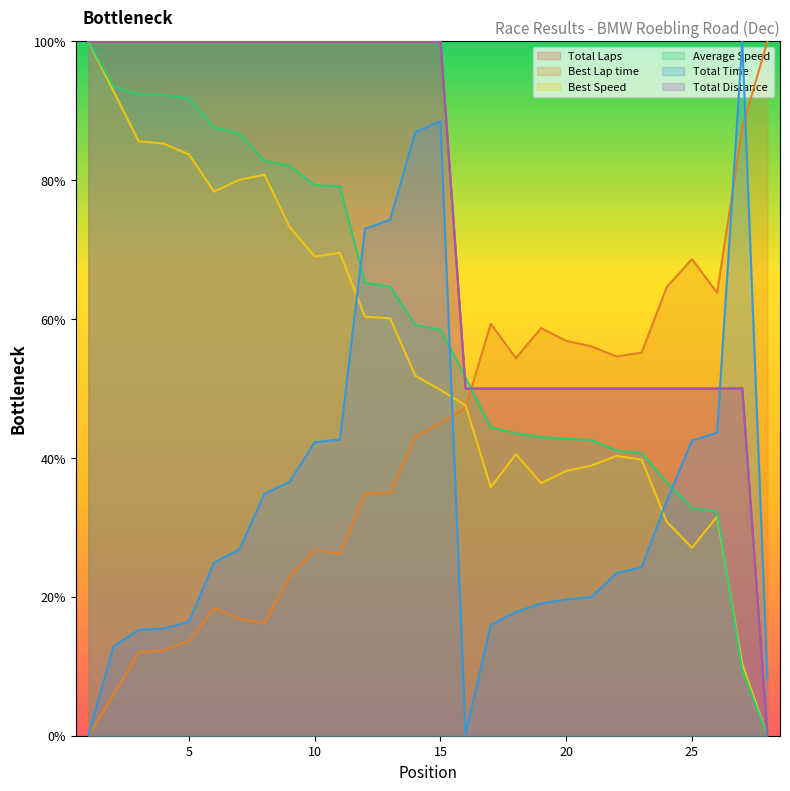

Which series has the largest range (max minus min)?

Total Laps